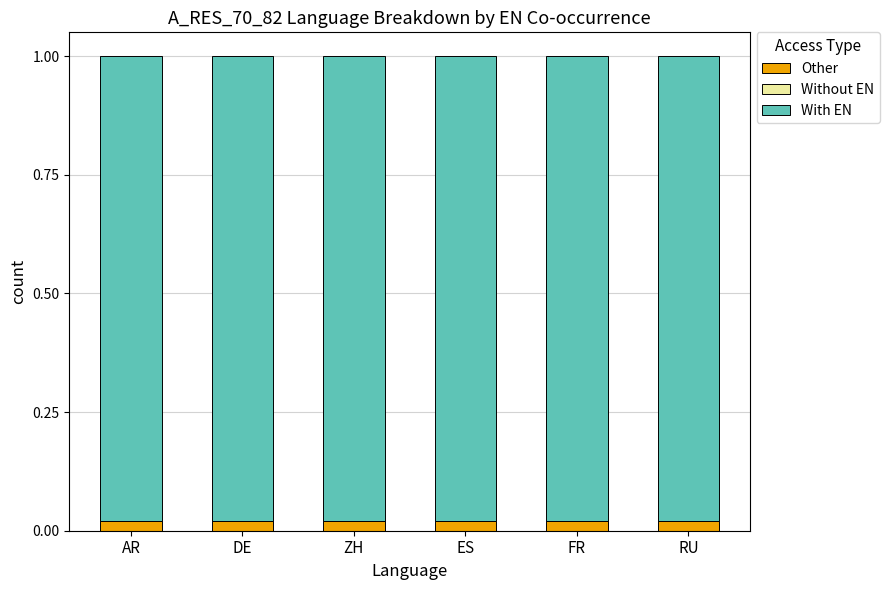

List the series in order of their peak value, lowest first.

Without EN, Other, With EN